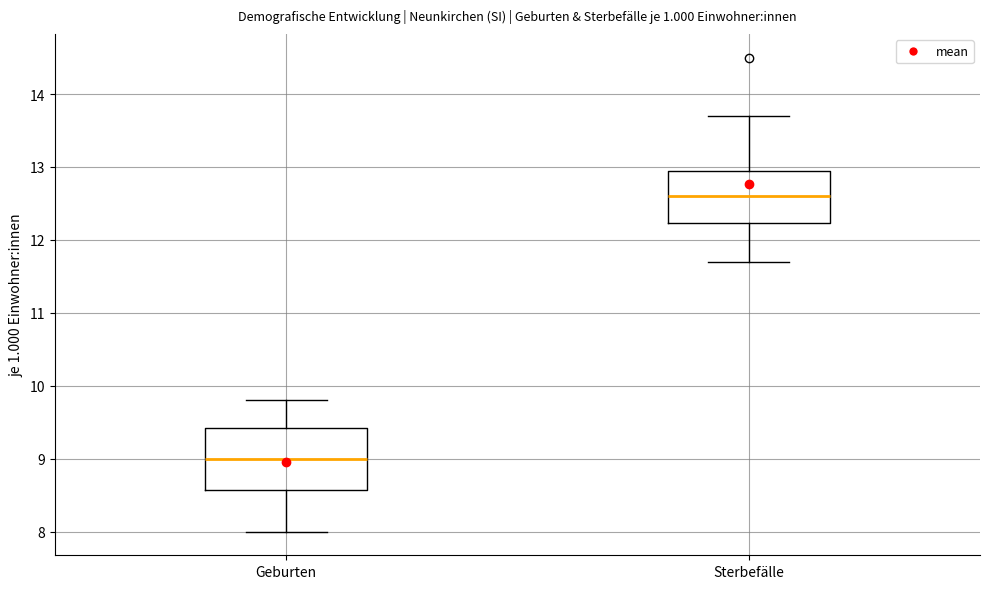

Where does the lower whisker of the box for Geburten end on the y-axis? The values are not printed on the chart, so give them approximately, as read against the axis.

8.0